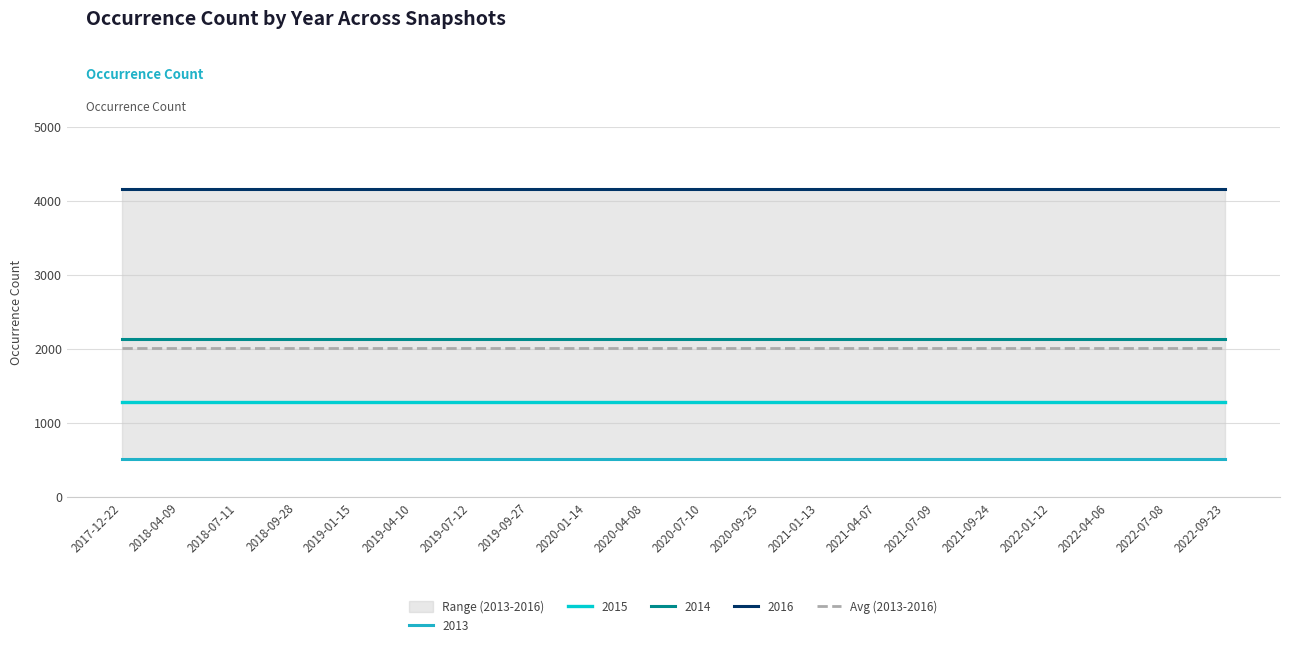

What is the lowest value of the 2015 series?

1278.0